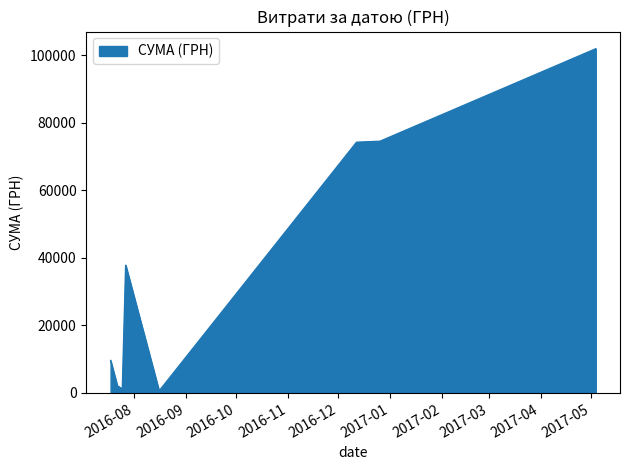

What is the greatest value displayed?

101956.1